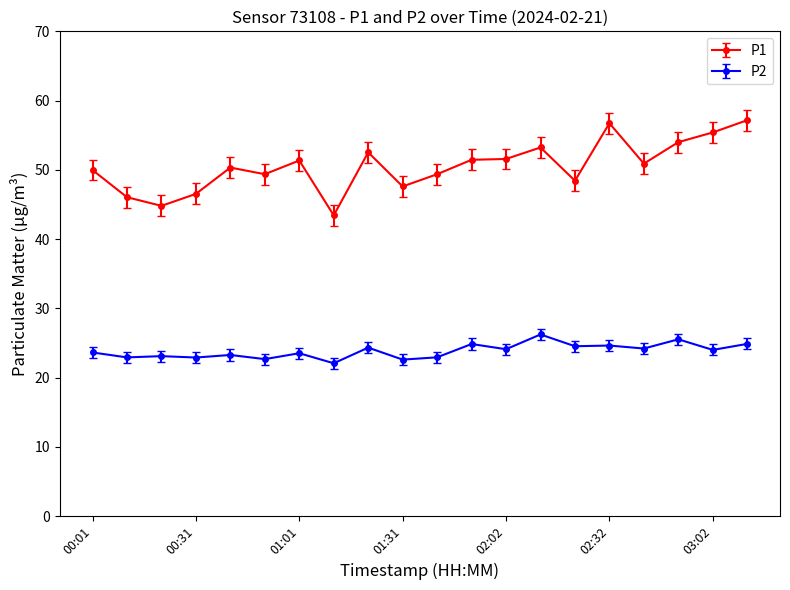

What is the value of the P1 point at the 14th from the left?

53.2